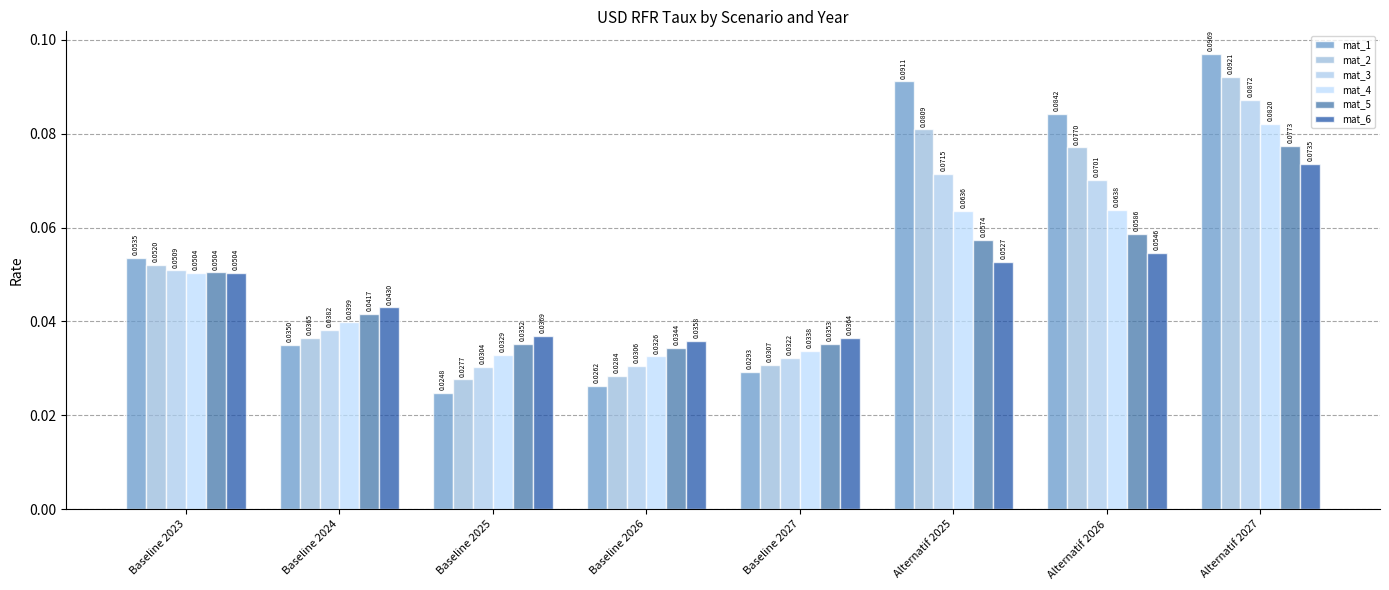

What position from the right is Baseline 2024?

7